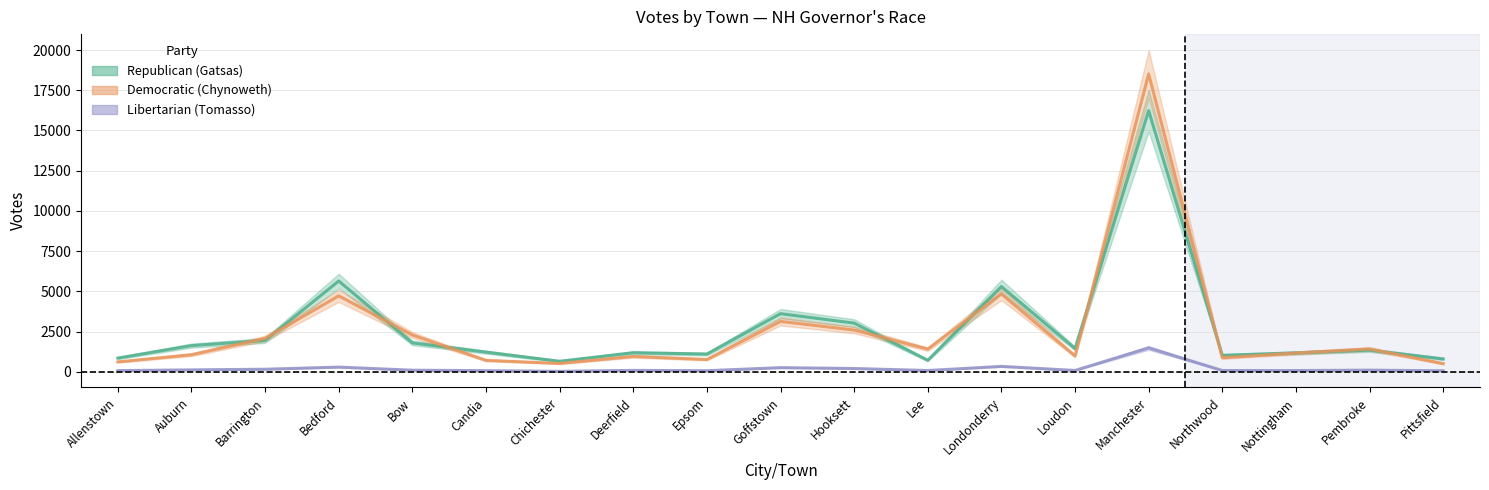

True or false: Libertarian (Tomasso) and Republican (Gatsas) intersect in this chart.

False